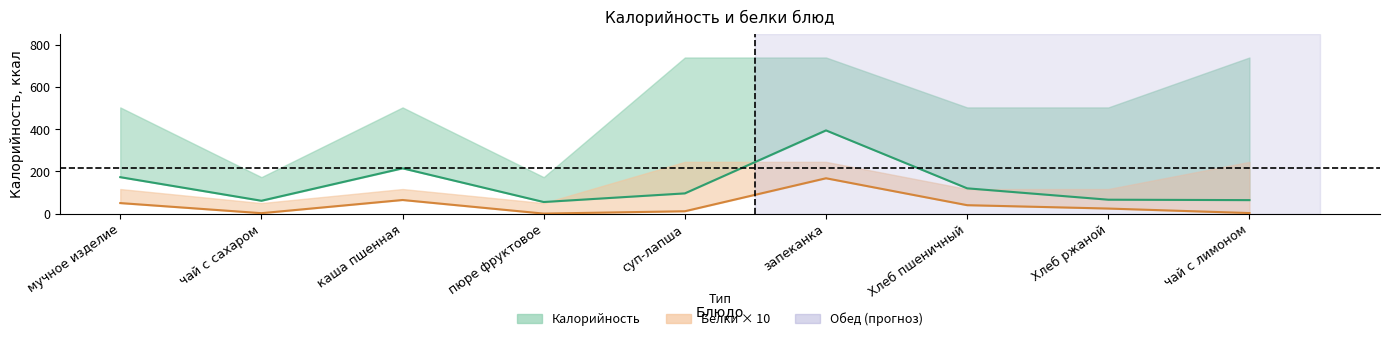

How many data points in Kalories_lower are above 96?

4